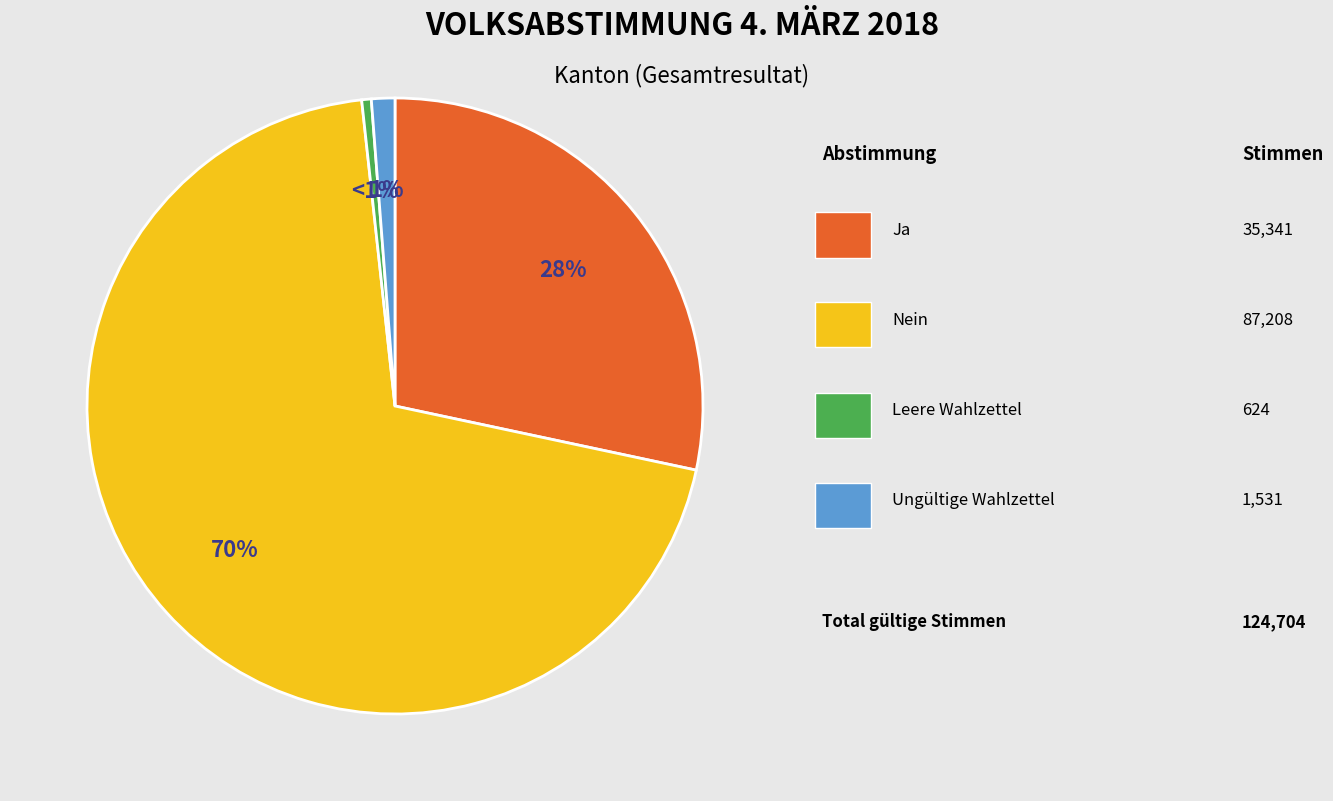

To the nearest percent, what is the average slice percentage?

25%